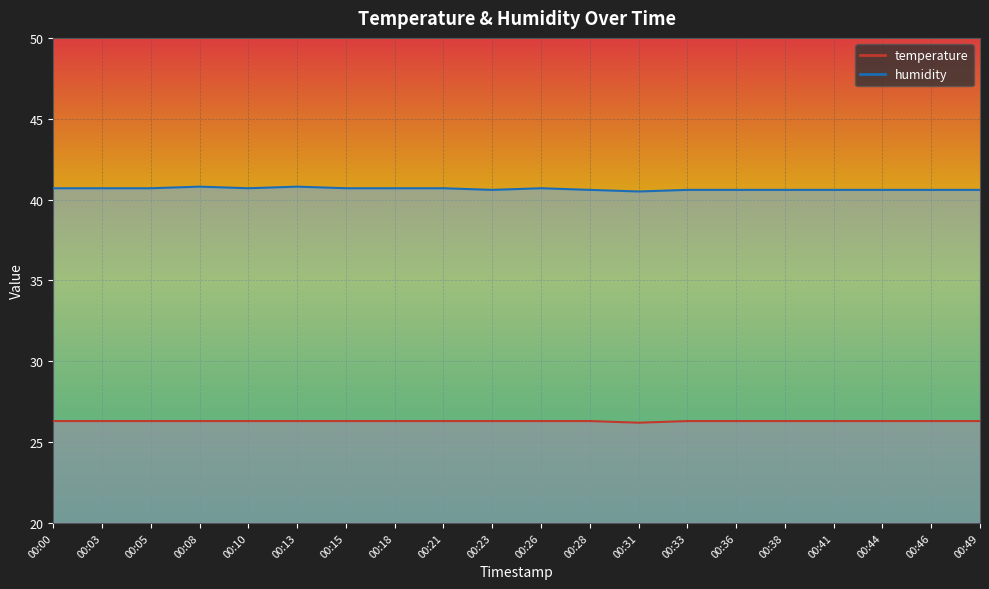

Which series has the largest total across all categories?

humidity